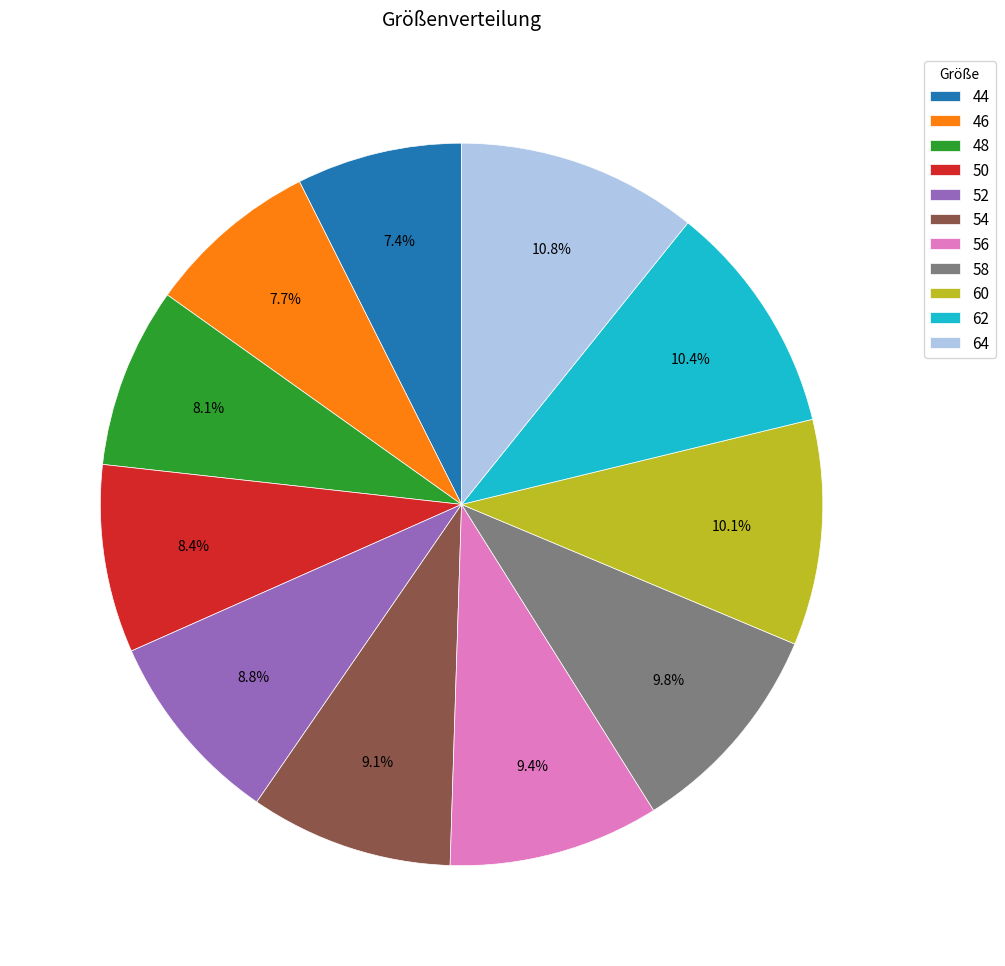

What is the total percentage of 60 and 58?

19.9%